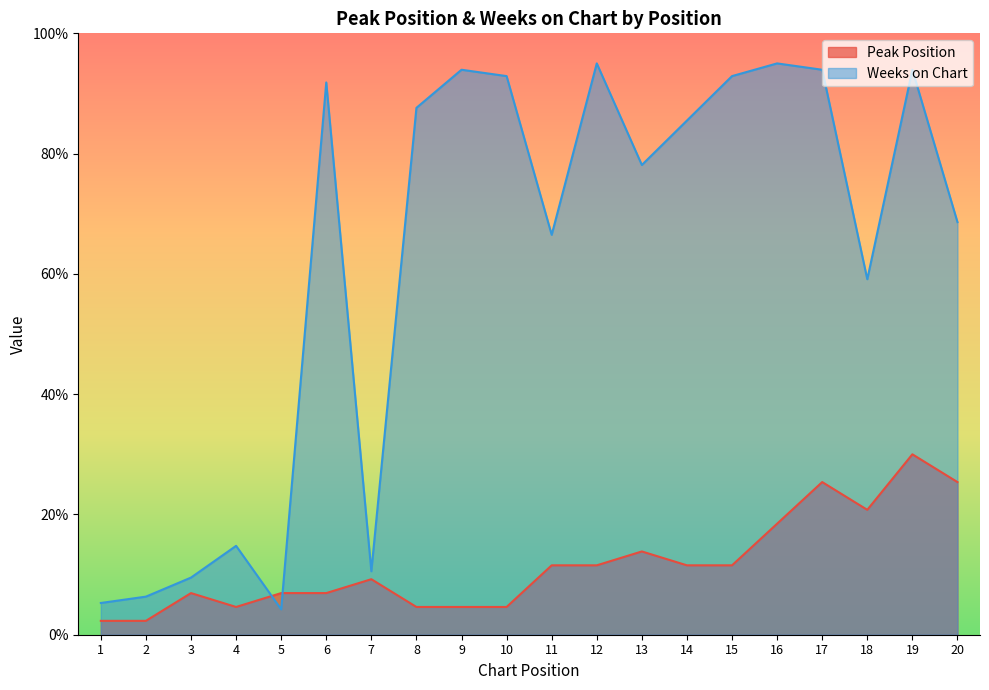

Count the number of categories in the chart.

20